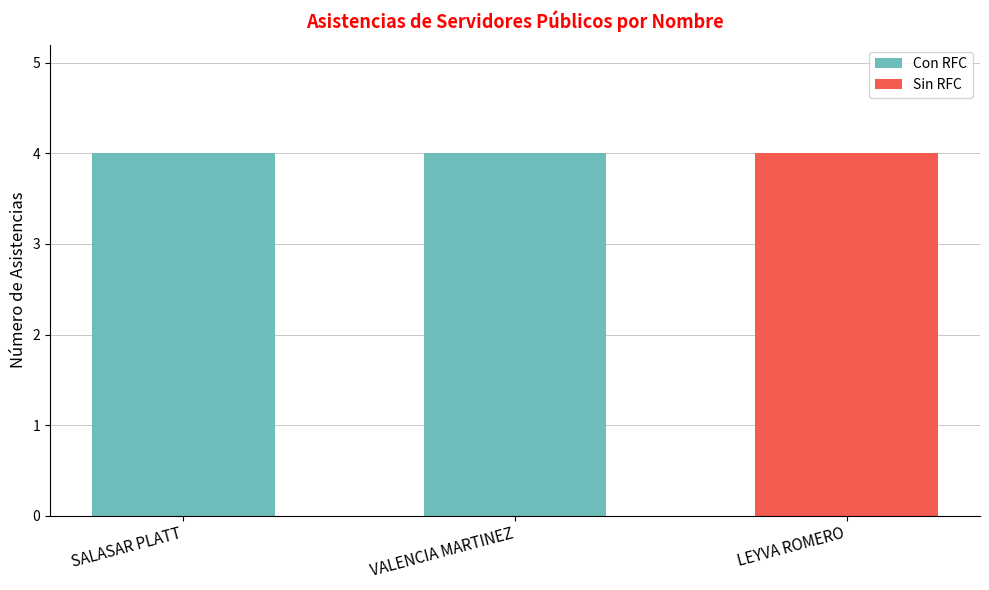

The value of Con RFC at VALENCIA MARTINEZ is 3. True or false?

False